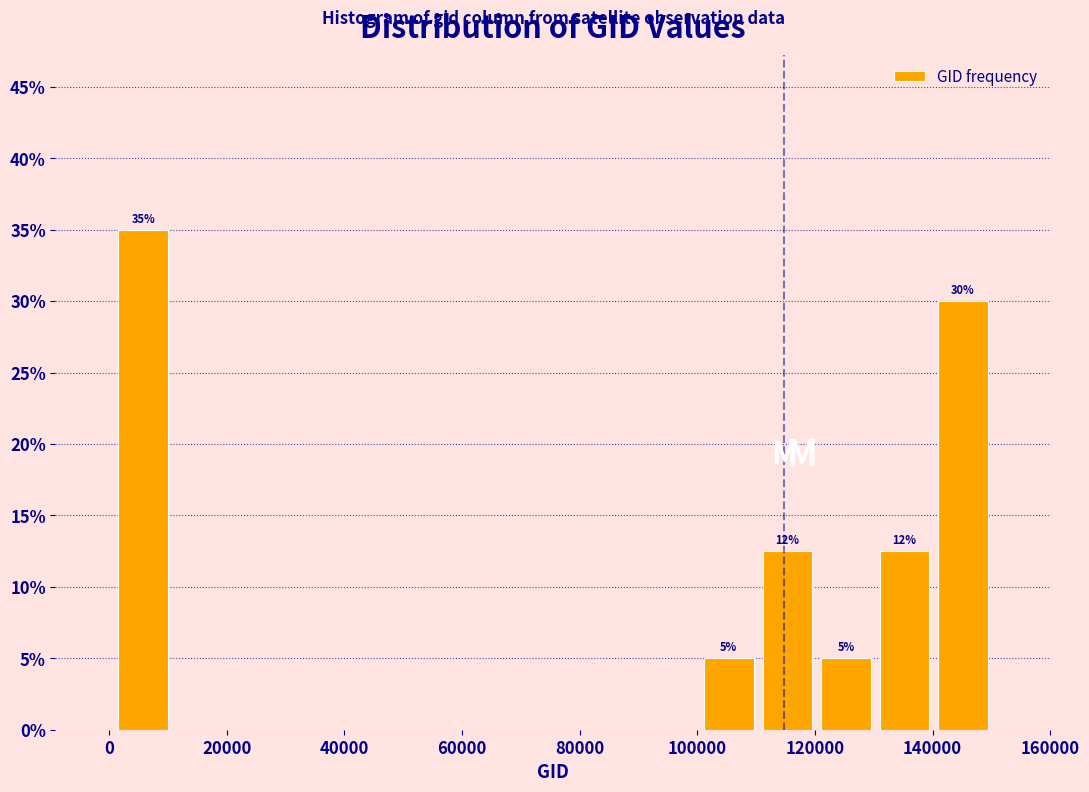

Over which range of the x-axis is the bar tallest?

0 to 10000